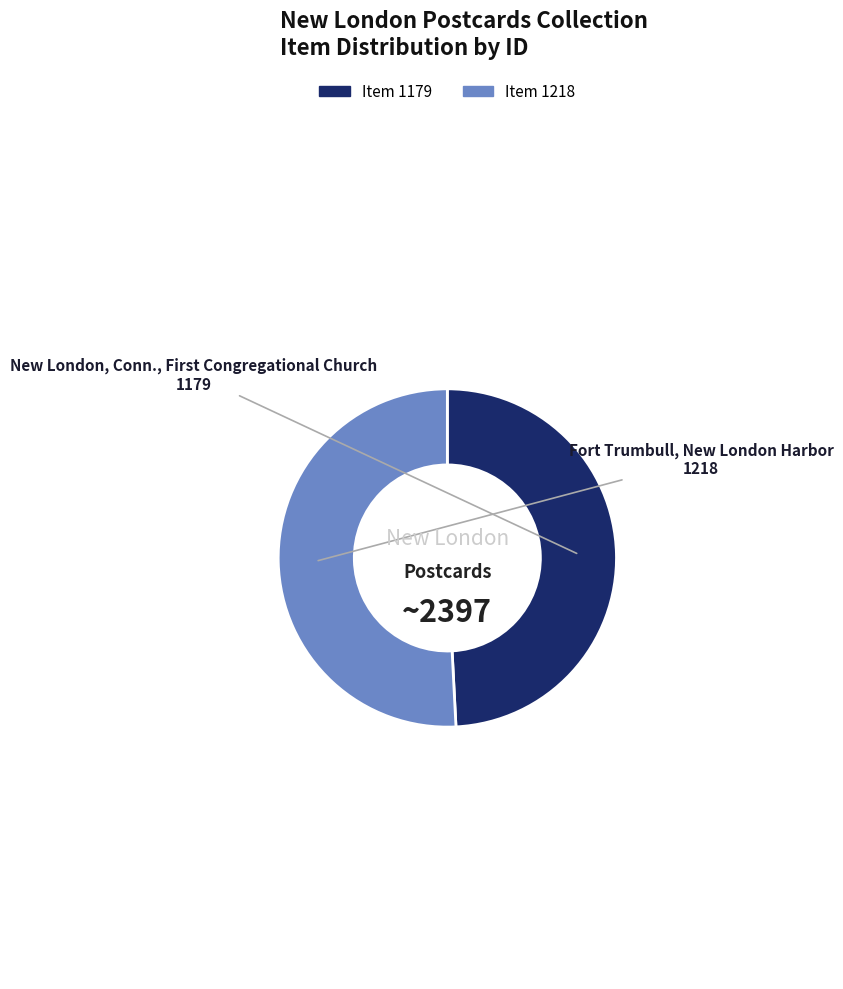

Count the number of slices in the pie.

2